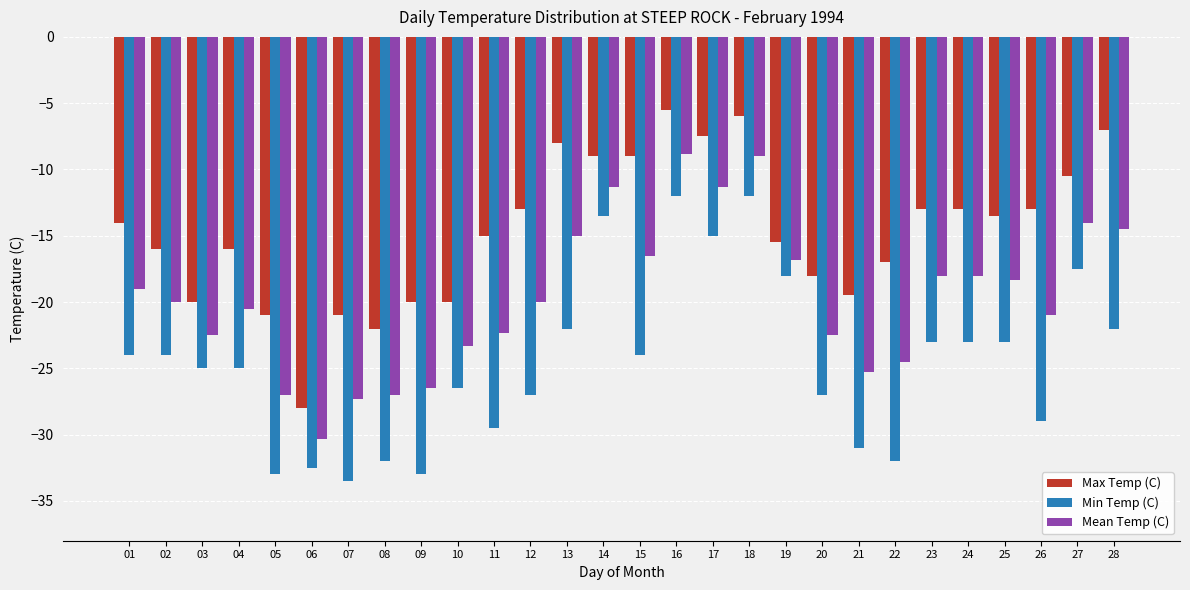

Which series has the largest total across all categories?

Max Temp (C)